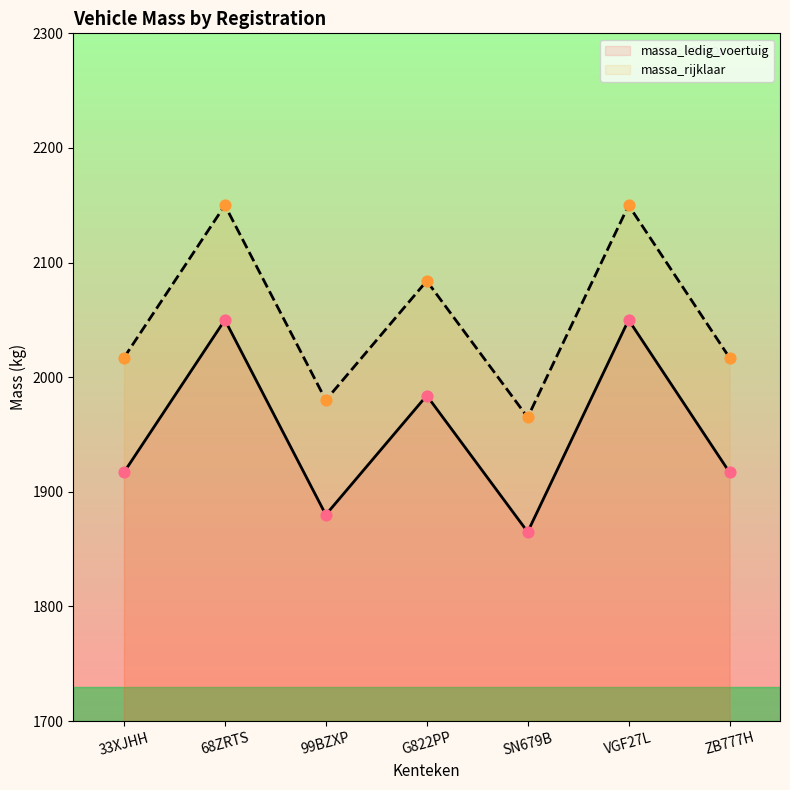

At how many categories does at least one series exceed 2141?

2